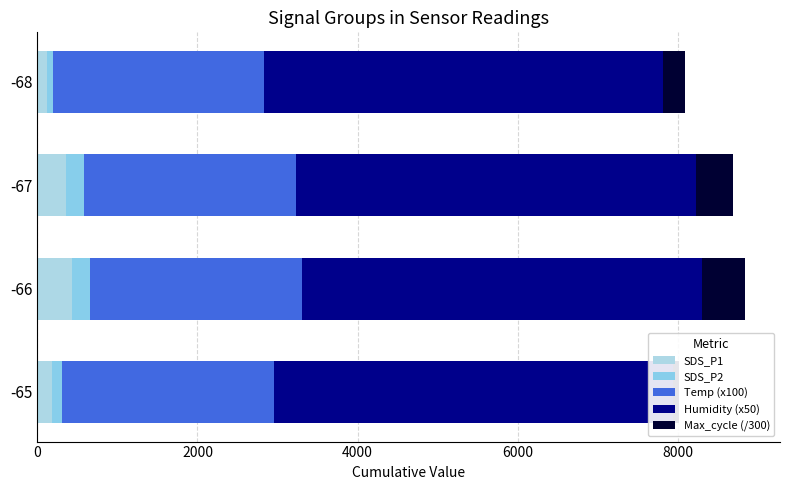

What is the maximum value for Temp (x100)?

2651.3